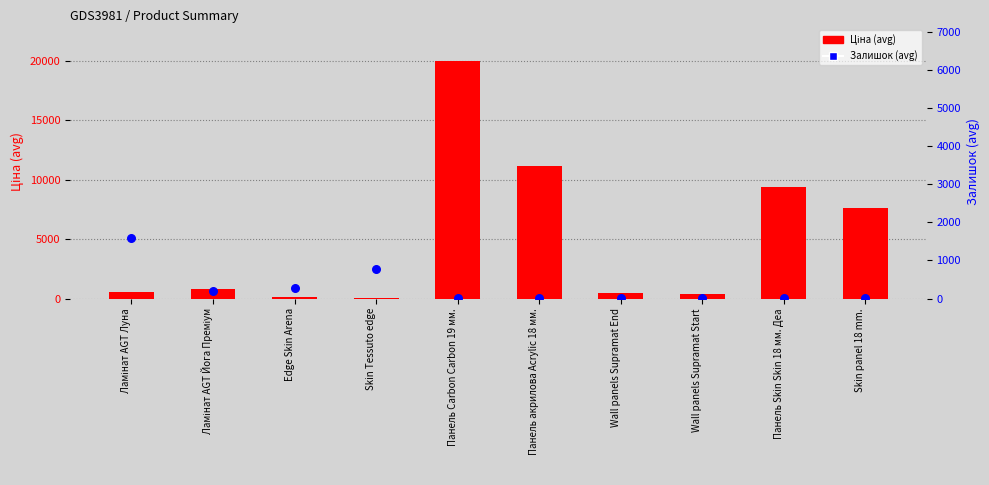

Which series has the widest spread of Y values?

Ціна (avg)